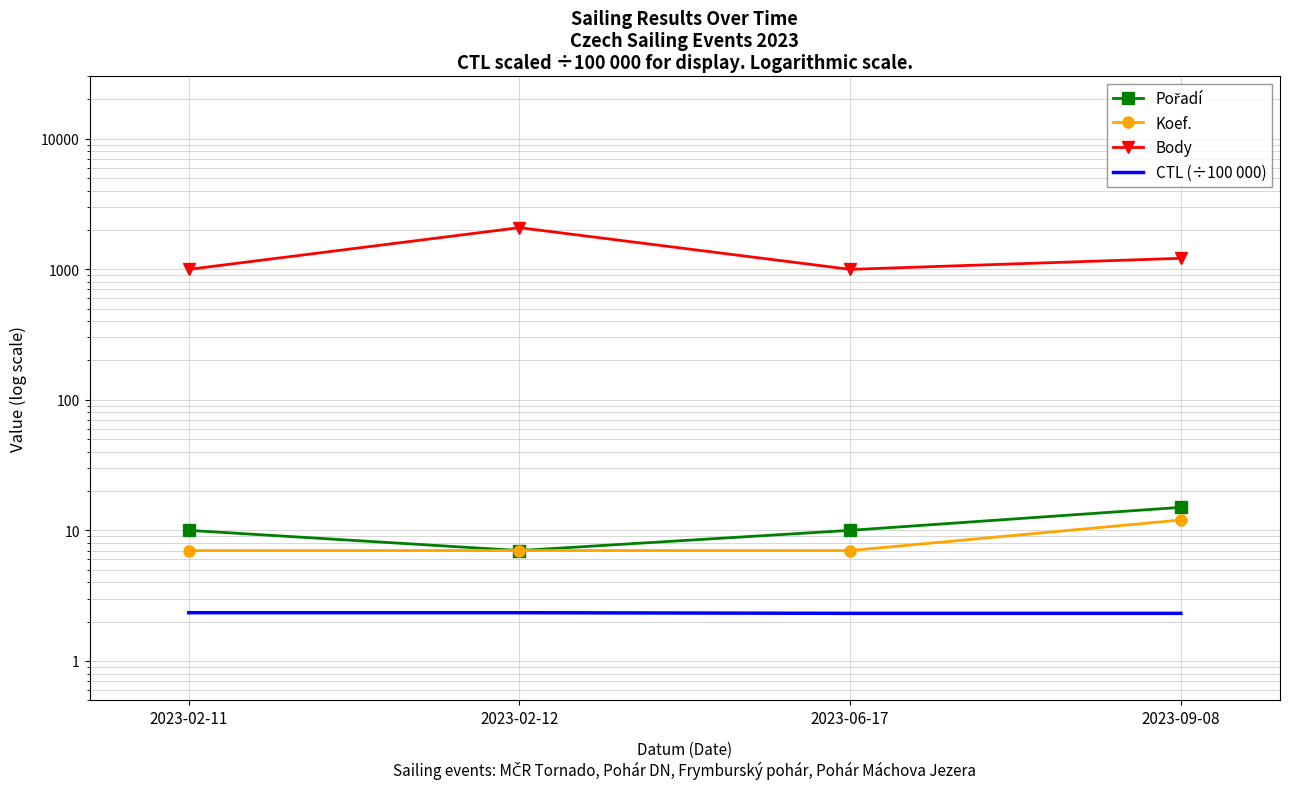

Where does the Body series first go above 1212?

2023-02-12